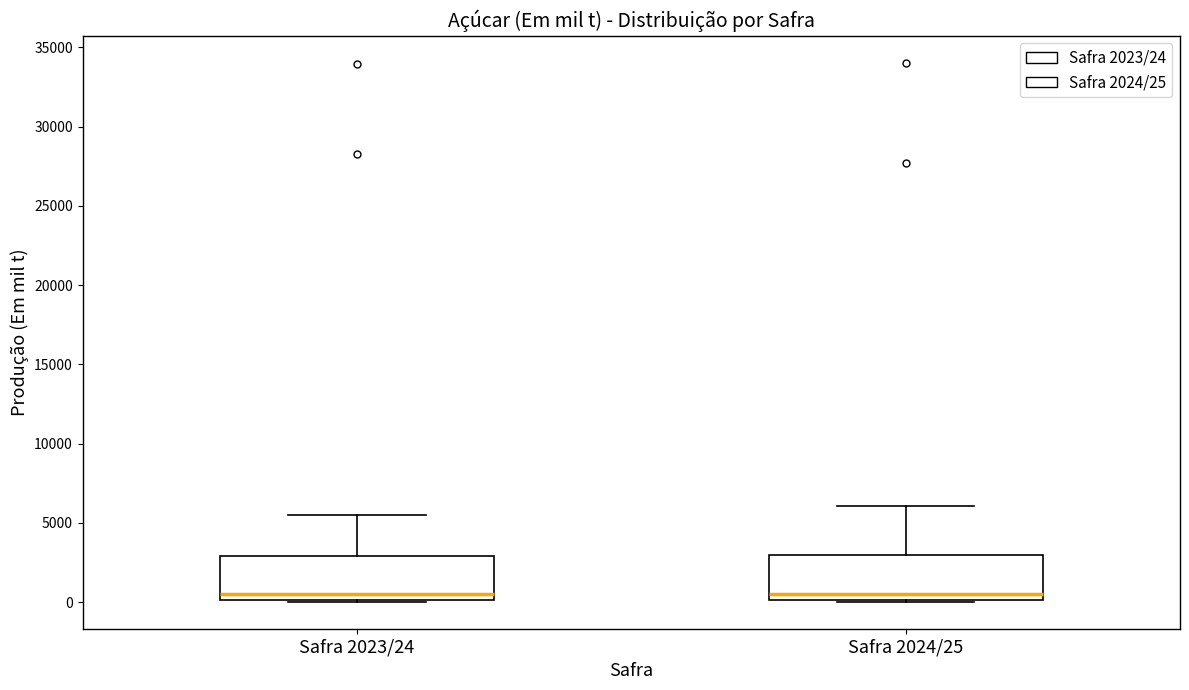

Reading left to right, transcribe this box plot: for each box, give where its median line is, the range the box spans, and where its two whiskers end, as read against the y-axis. The values are not printed on the chart, so give them approximately, as read against the axis.

Safra 2023/24: median 500, box 0 to 3000, whiskers 0 to 5500
Safra 2024/25: median 500, box 0 to 3000, whiskers 0 to 6000